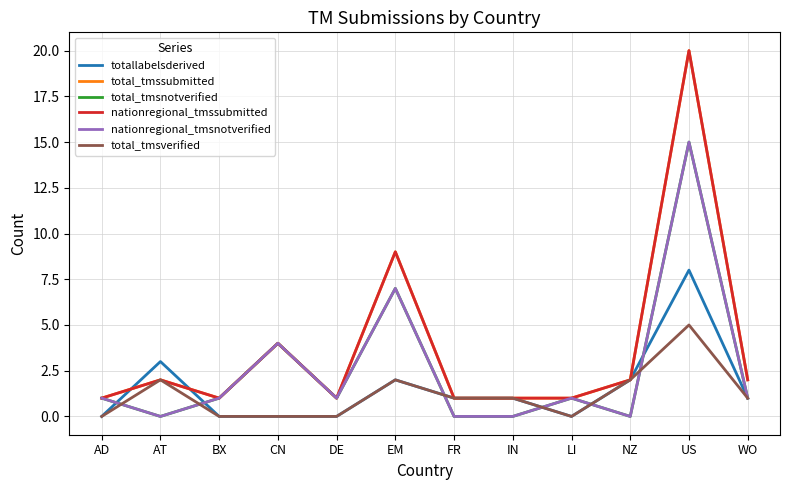

Which category has the lowest value across all series?

AD